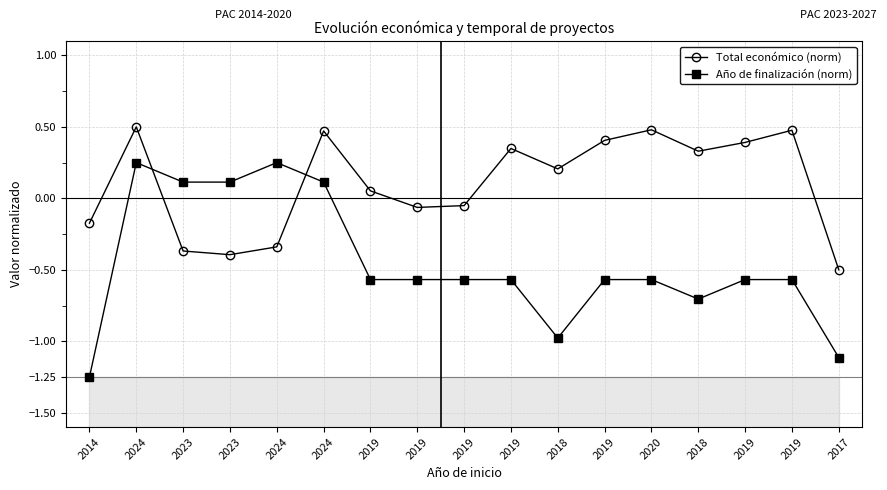

How many values in Año de finalización (norm) are below zero?

12